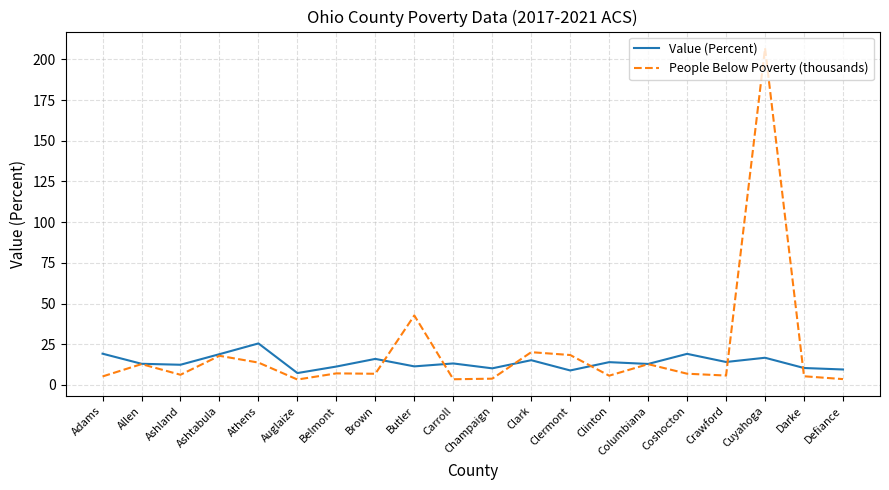

What is the maximum value for Value (Percent)?

25.5